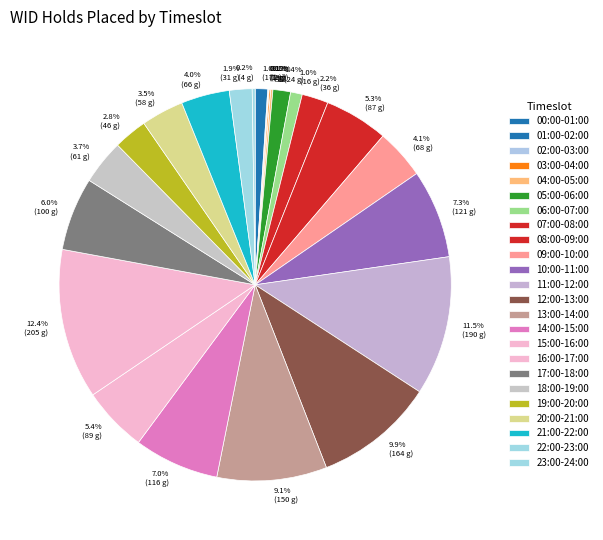

Combined, what portion of the pie is 03:00-04:00 and 02:00-03:00?

0.2%